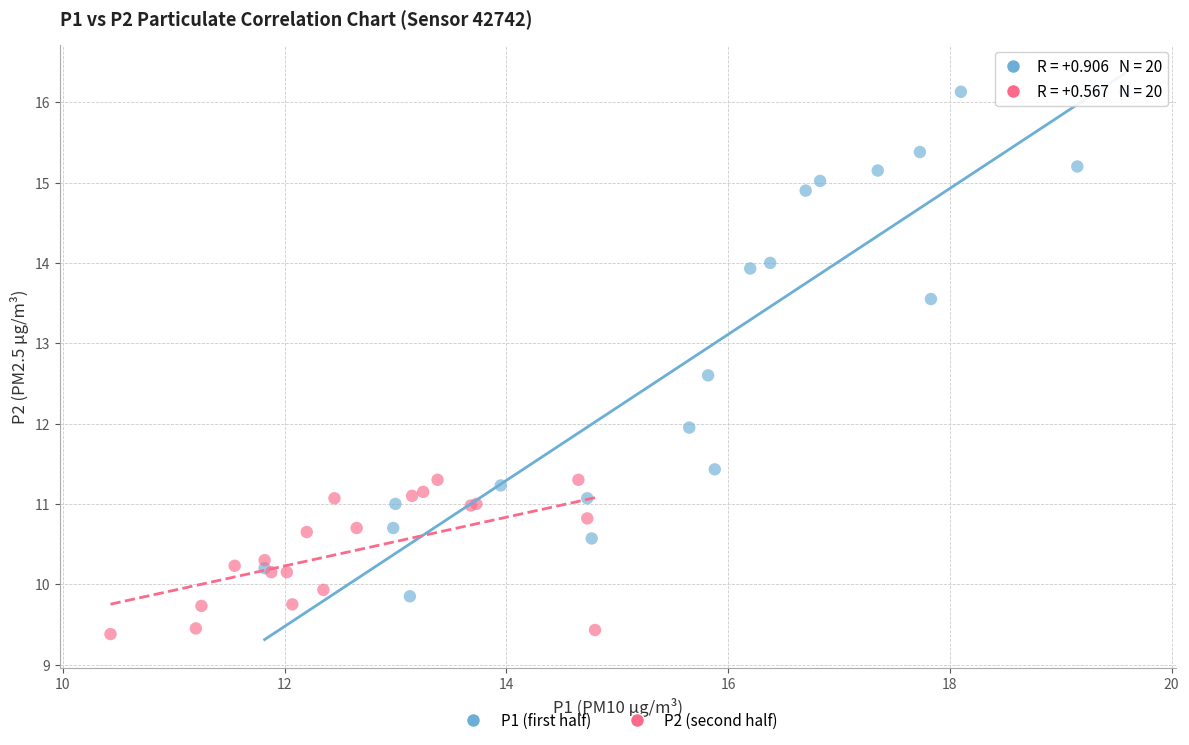

Which series reaches the minimum Y coordinate?

P2 (second half)